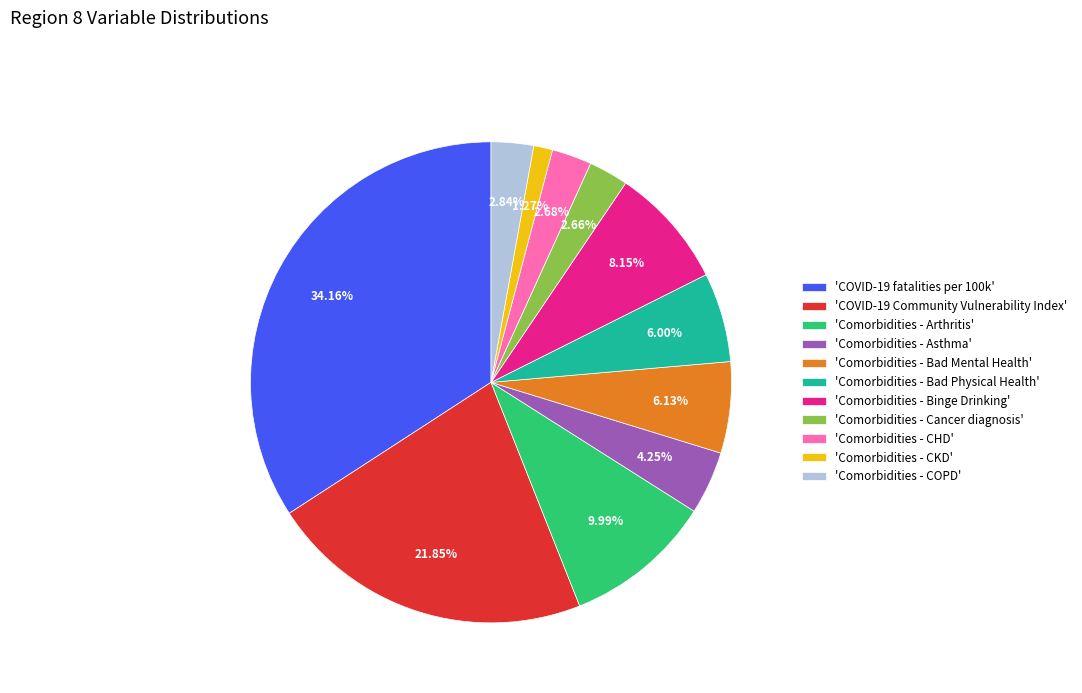

Which has a higher value, 'Comorbidities - CKD' or 'COVID-19 Community Vulnerability Index'?

'COVID-19 Community Vulnerability Index'